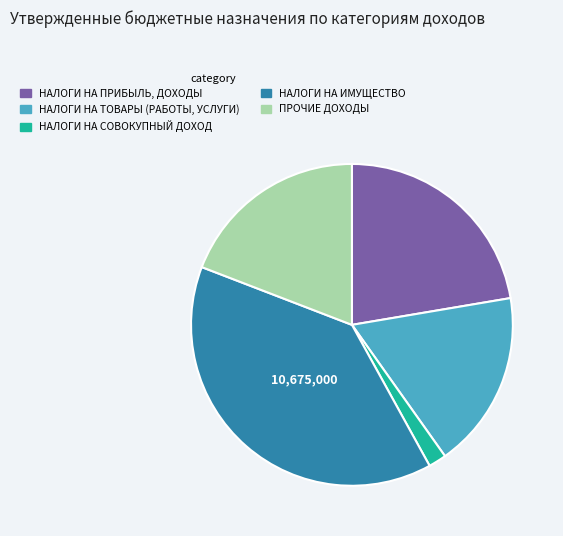

What is the largest slice in the pie chart?

НАЛОГИ НА ИМУЩЕСТВО